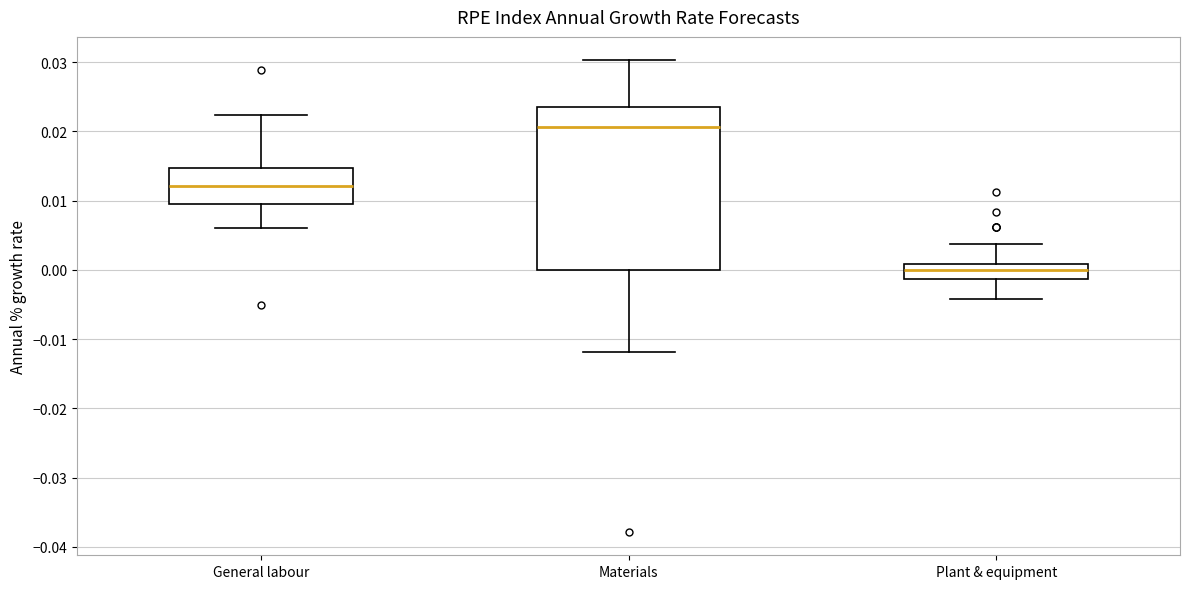

Which box is the tallest, from its lower edge to its upper edge?

Materials